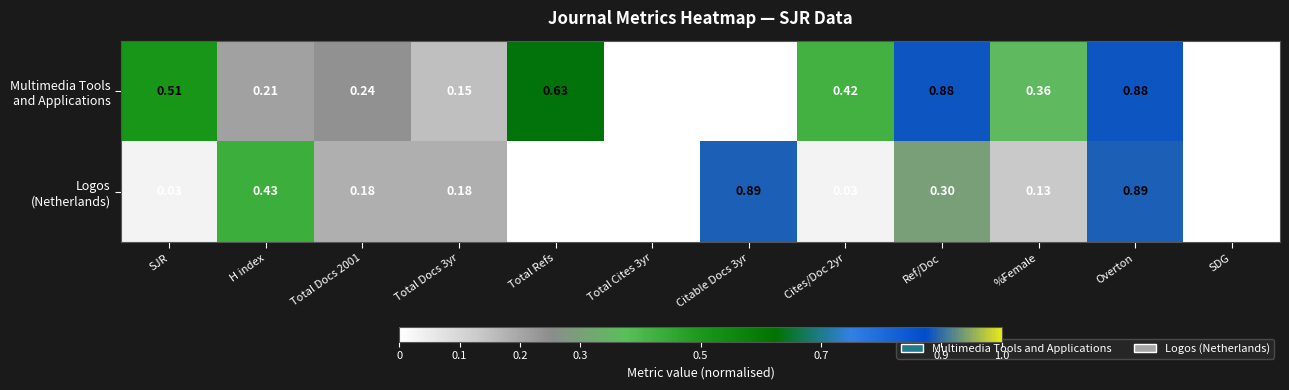

Count the number of data series in this chart.

2